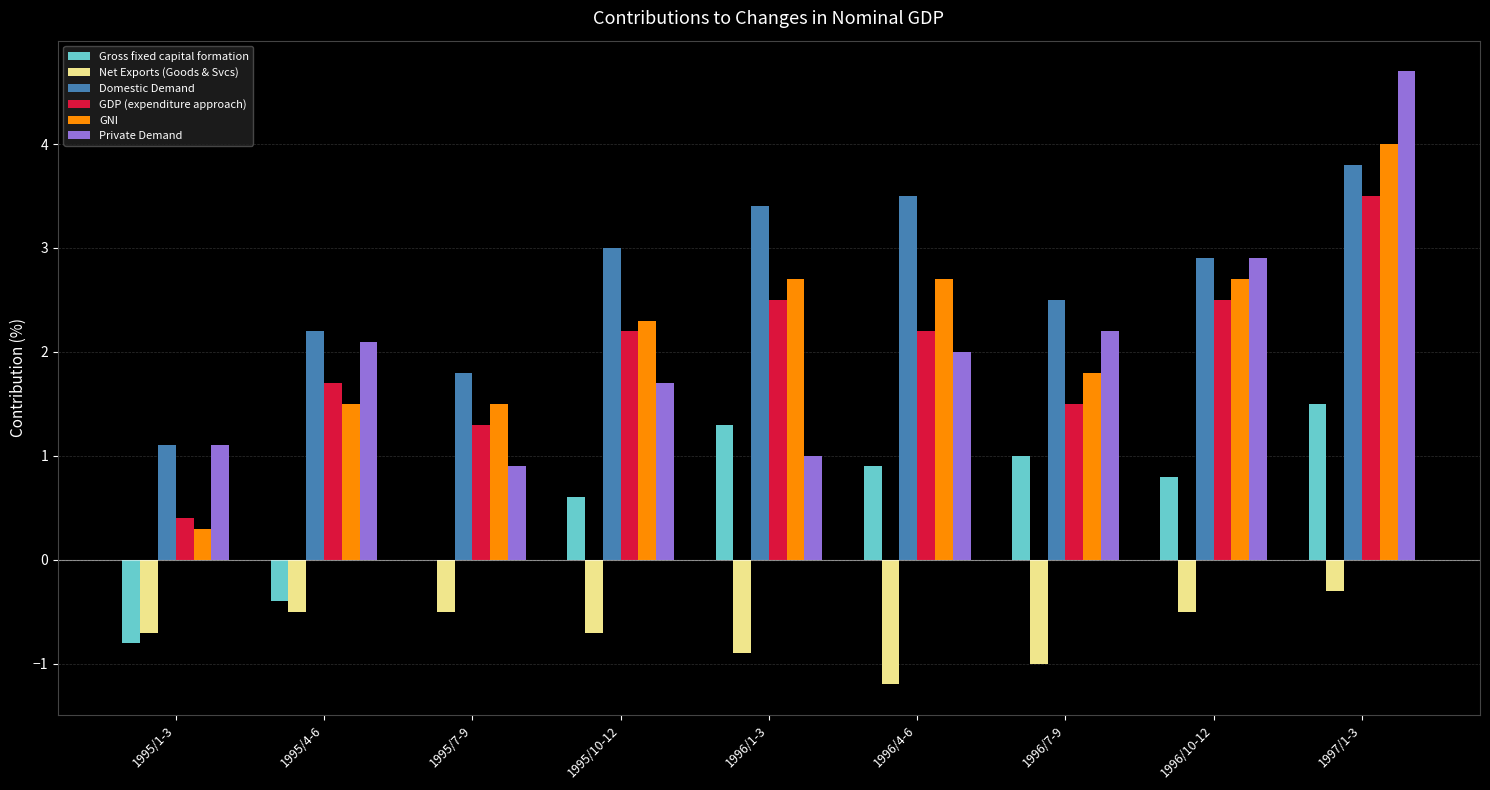

Count the number of categories in the chart.

9